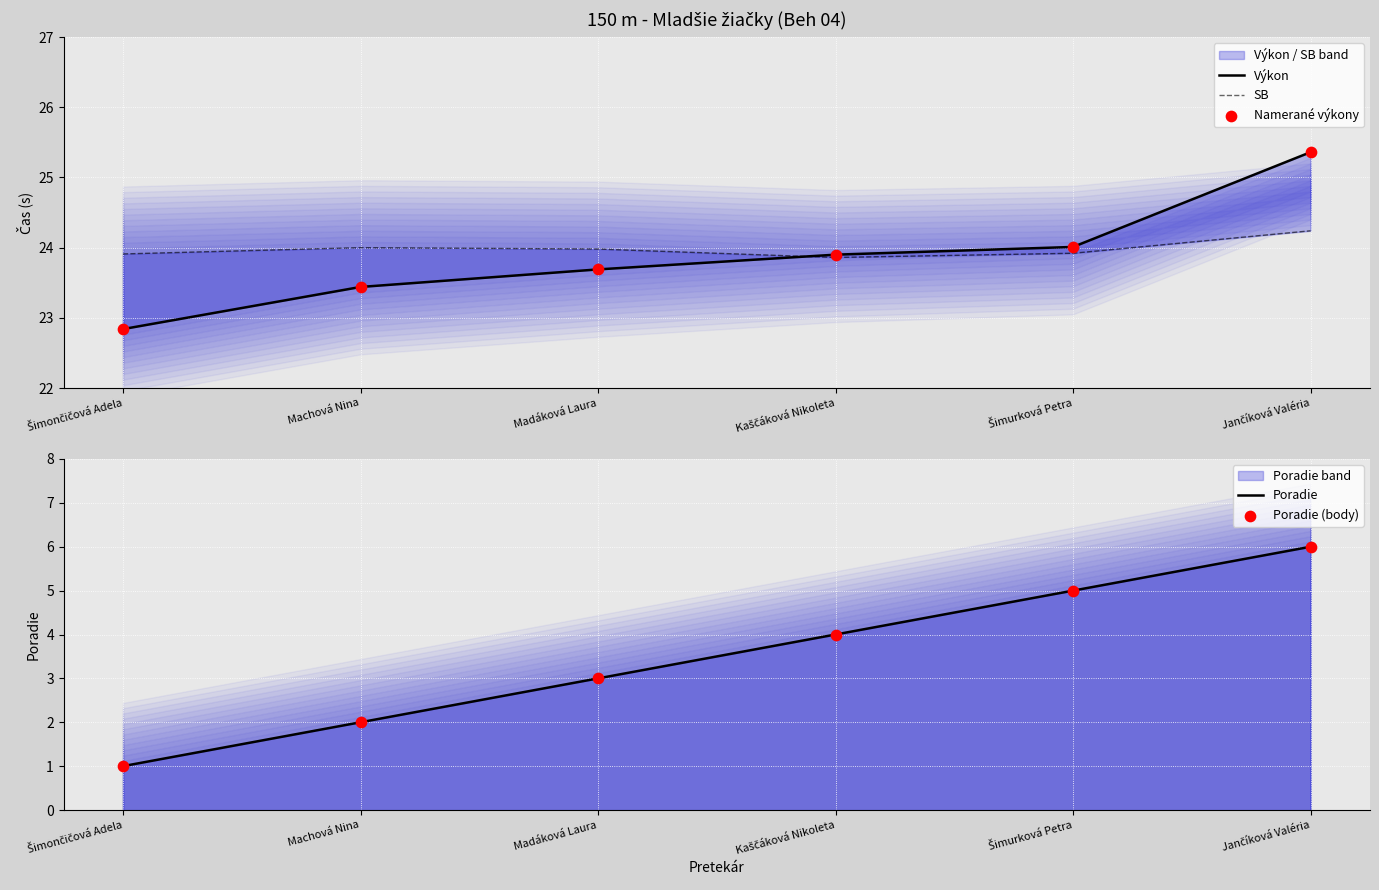

Is the value of SB at Šimurková Petra greater than the value of Poradie at Šimurková Petra?

Yes